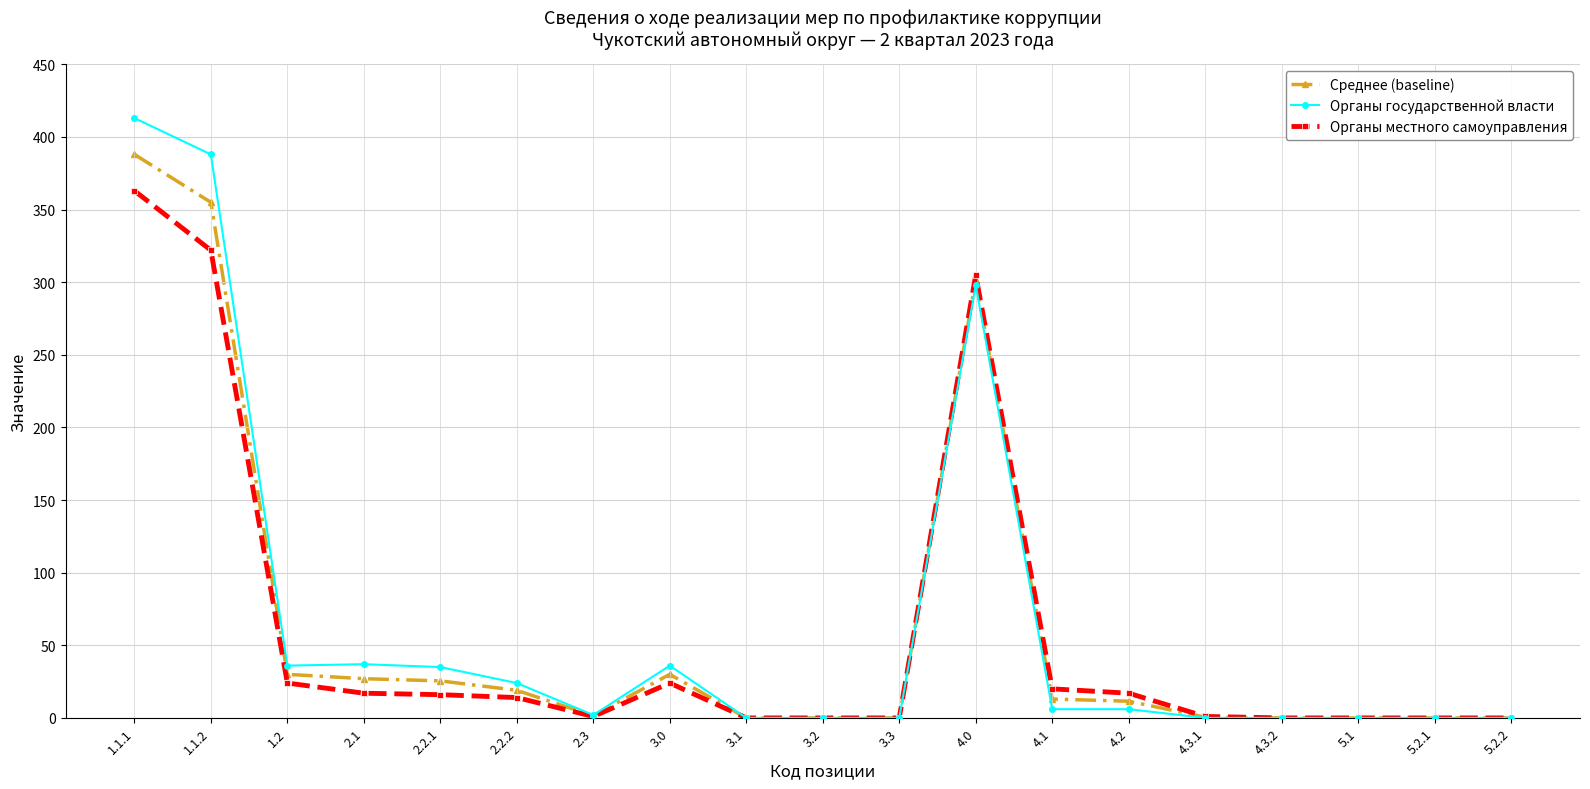

How many series are shown in this chart?

3